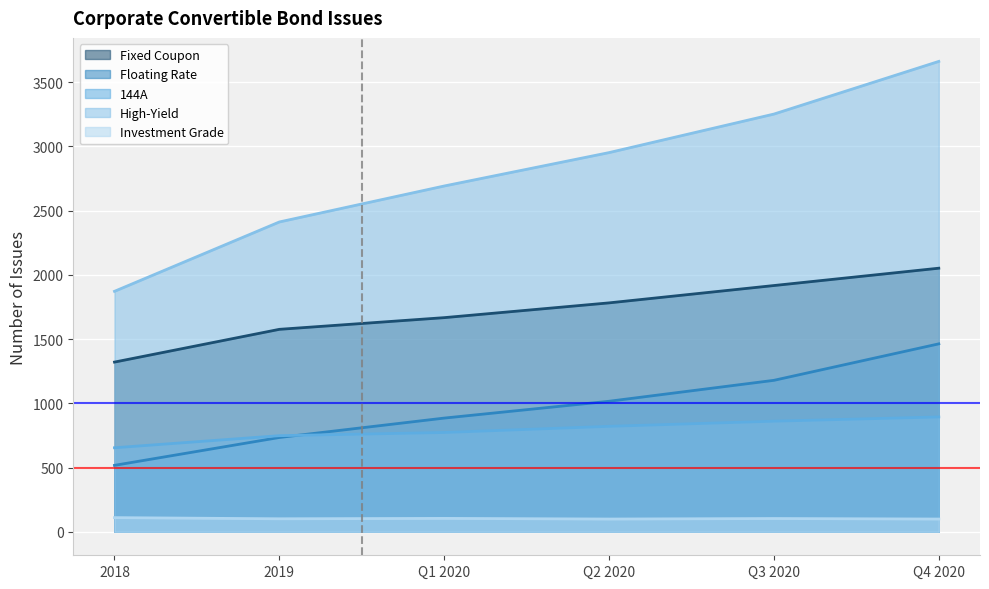

The Fixed Coupon series shows 1667 at Q1 2020. True or false?

True